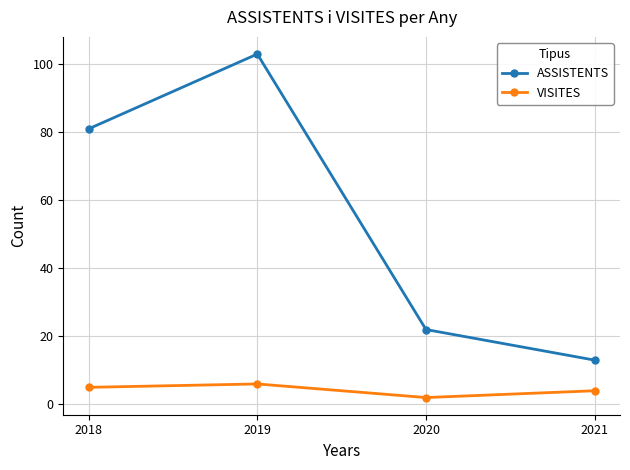

What is the sum of all VISITES values?

17